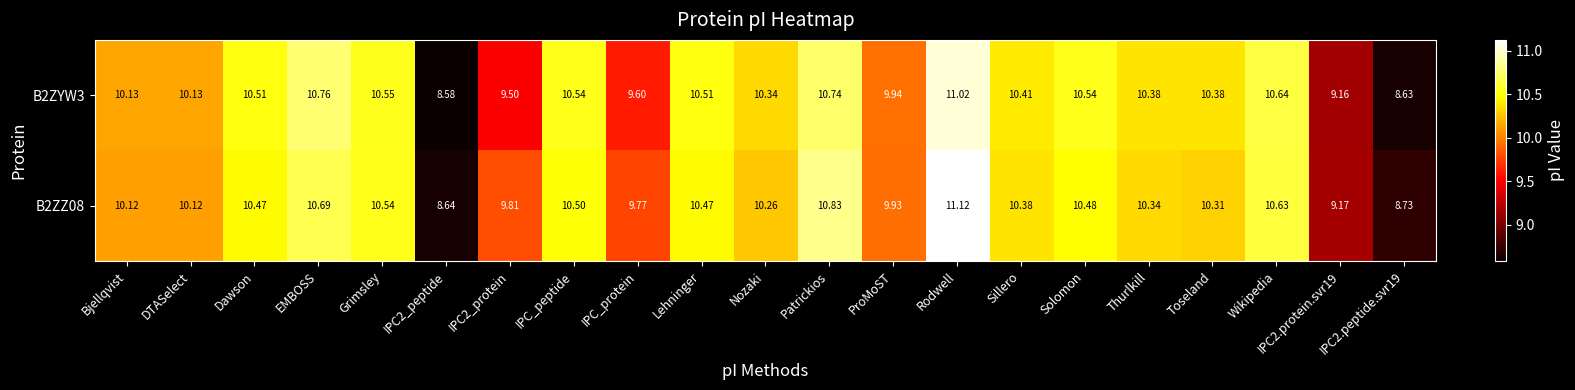

At which category is the sum across all series the highest?

Rodwell